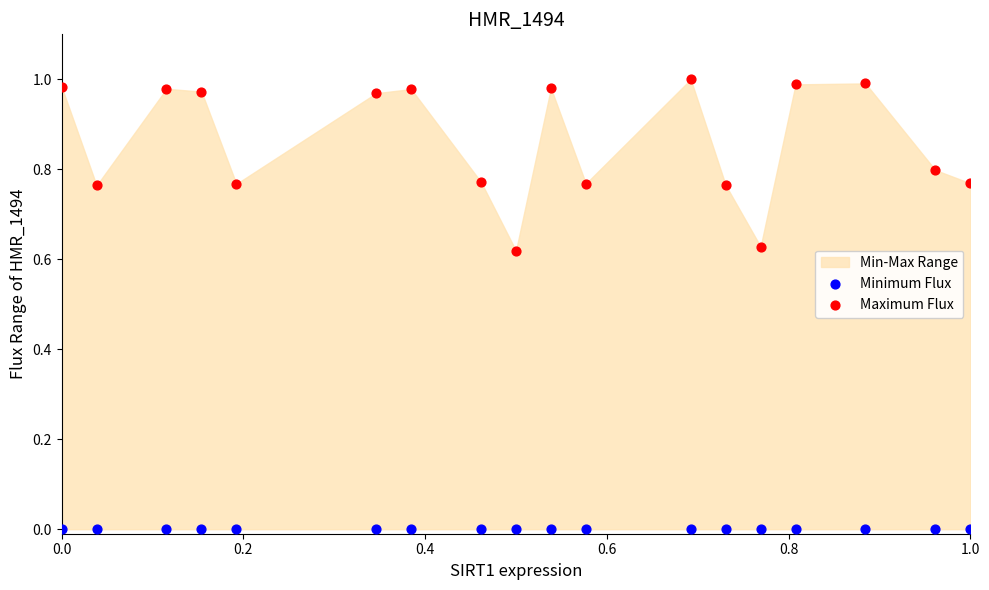

Which series contains the lowest Y value?

Minimum Flux